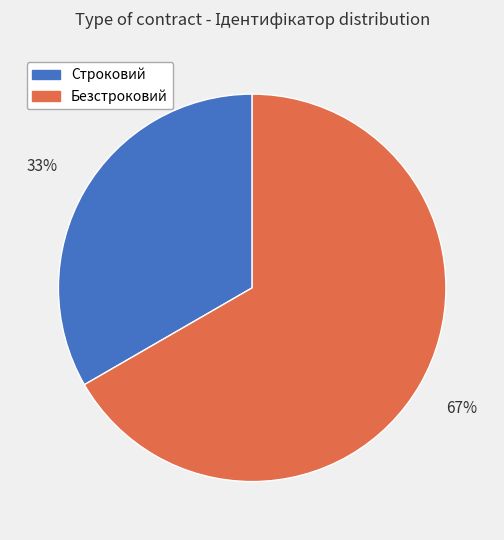

Which category has the biggest portion of the pie?

Безстроковий